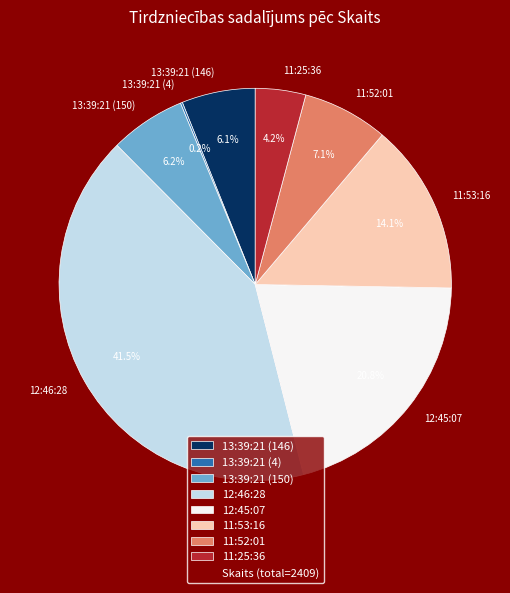

Which has a higher value, 11:25:36 or 12:46:28?

12:46:28